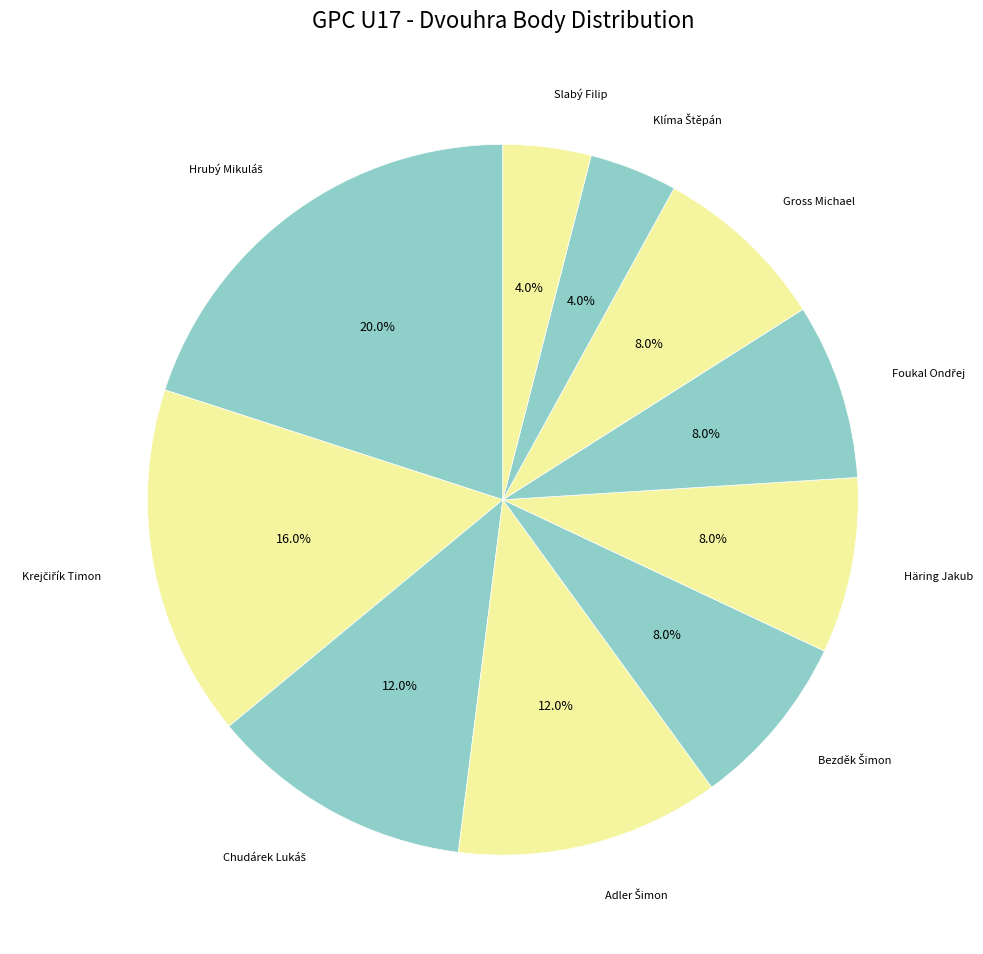

Is there any slice that represents more than half of the pie?

No